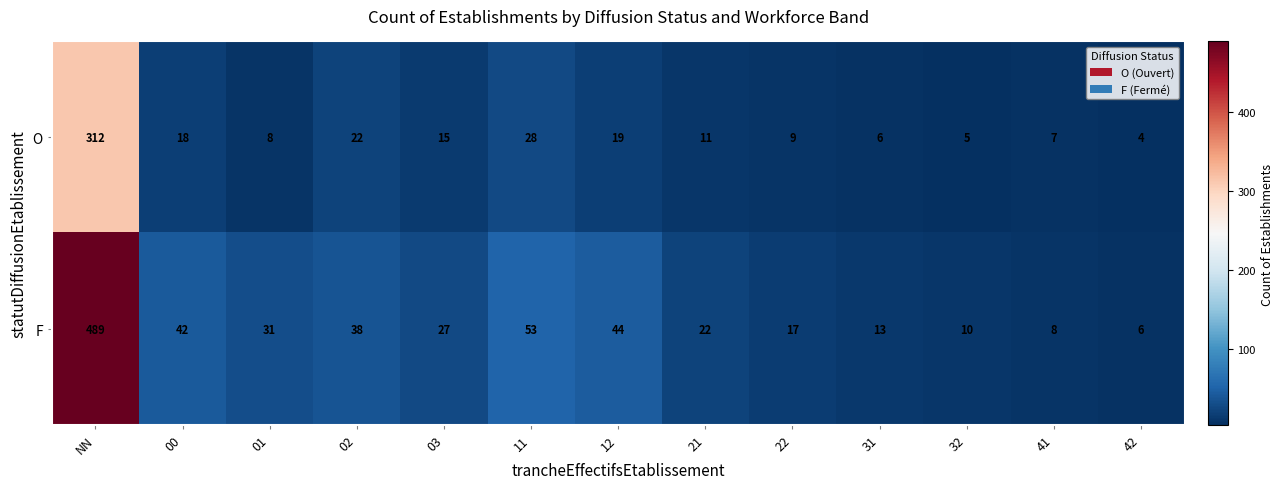

How many data points does each series have?

13